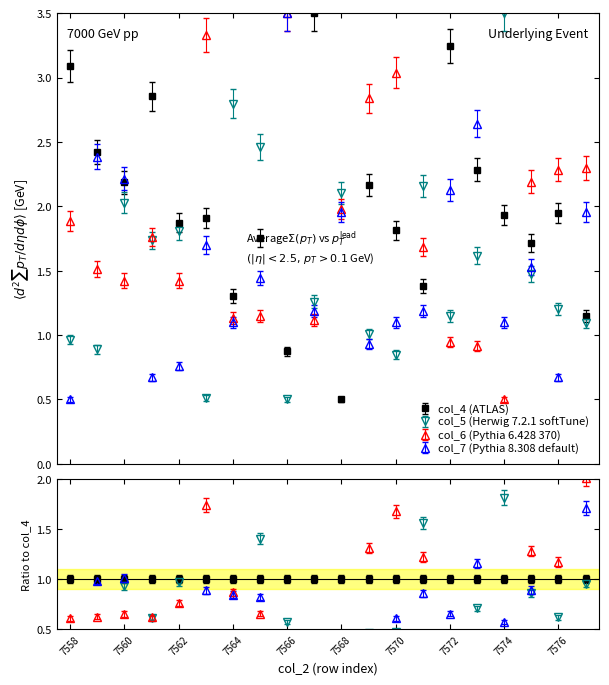

Which has a higher value, 7566 or 7565?

7565